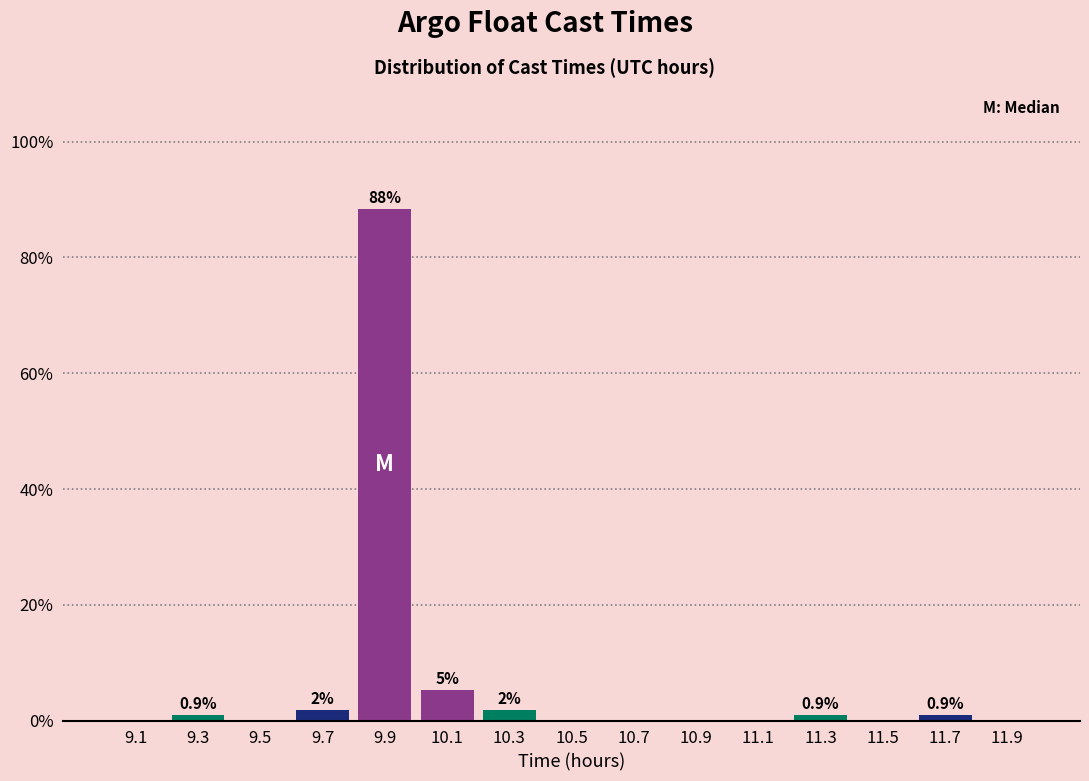

Over which range of the x-axis is the bar tallest?

9.8 to 10.0